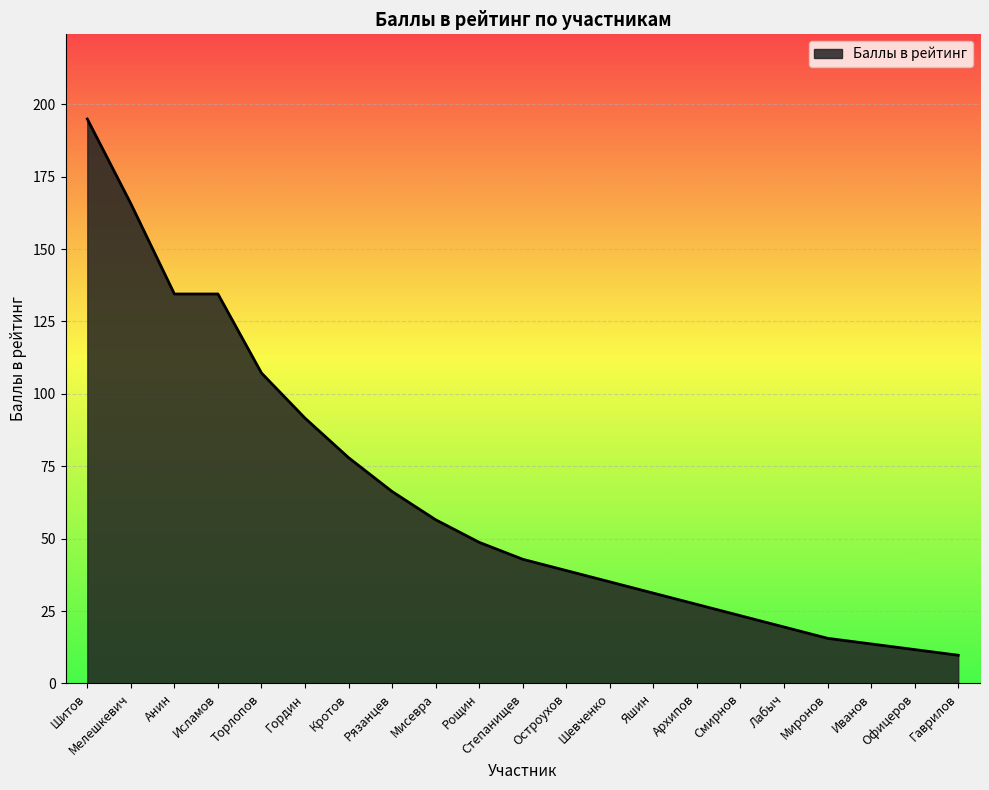

Approximately how many times larger is the value at Иванов compared to Яшин?

0.4